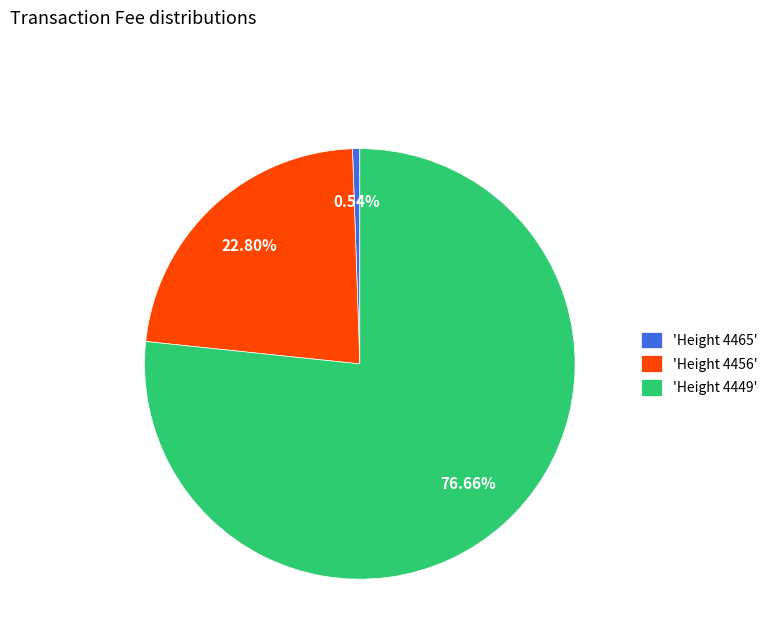

Do 'Height 4465' and 'Height 4449' together represent more than half of the pie?

Yes